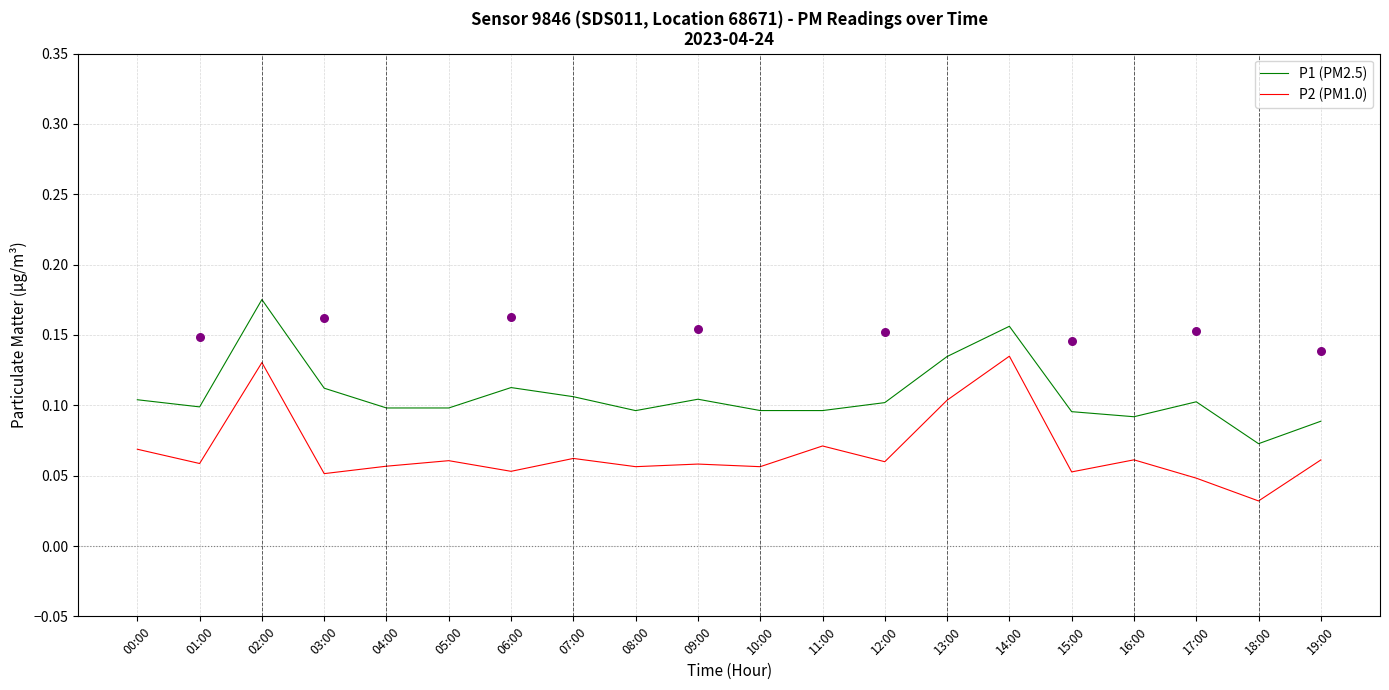

Which series has the largest Y range (max minus min)?

P2 (PM1.0)